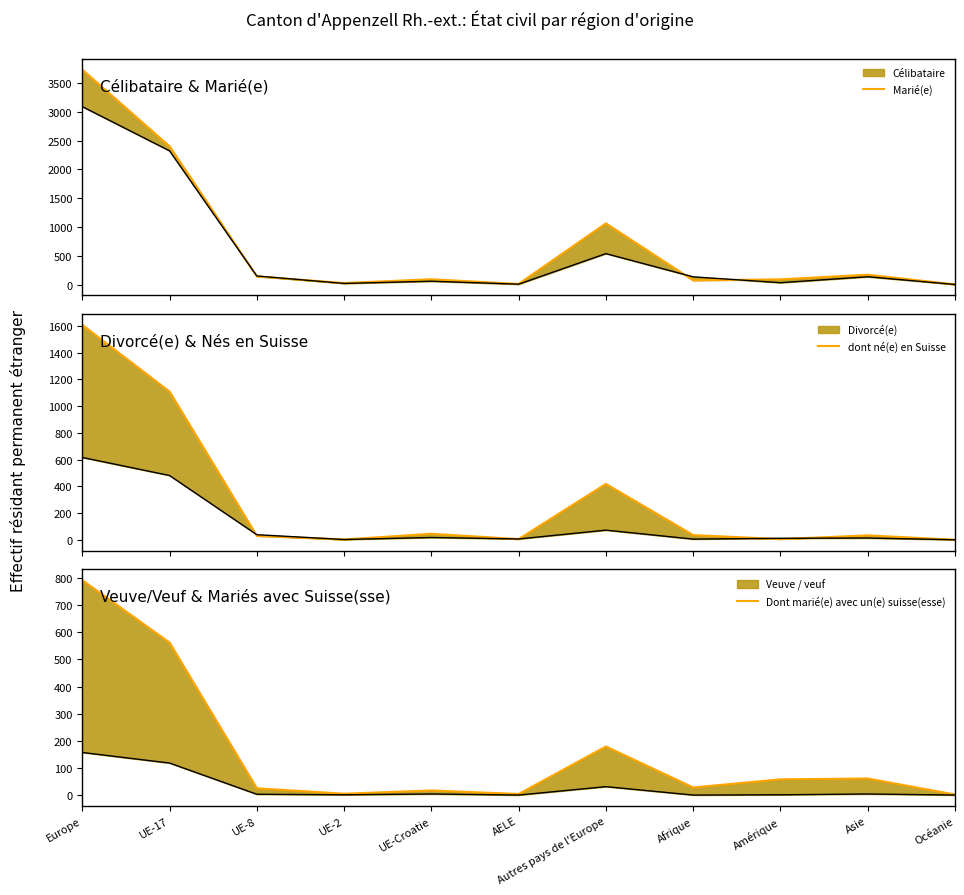

What value does the Marié(e) series have at Afrique?

73